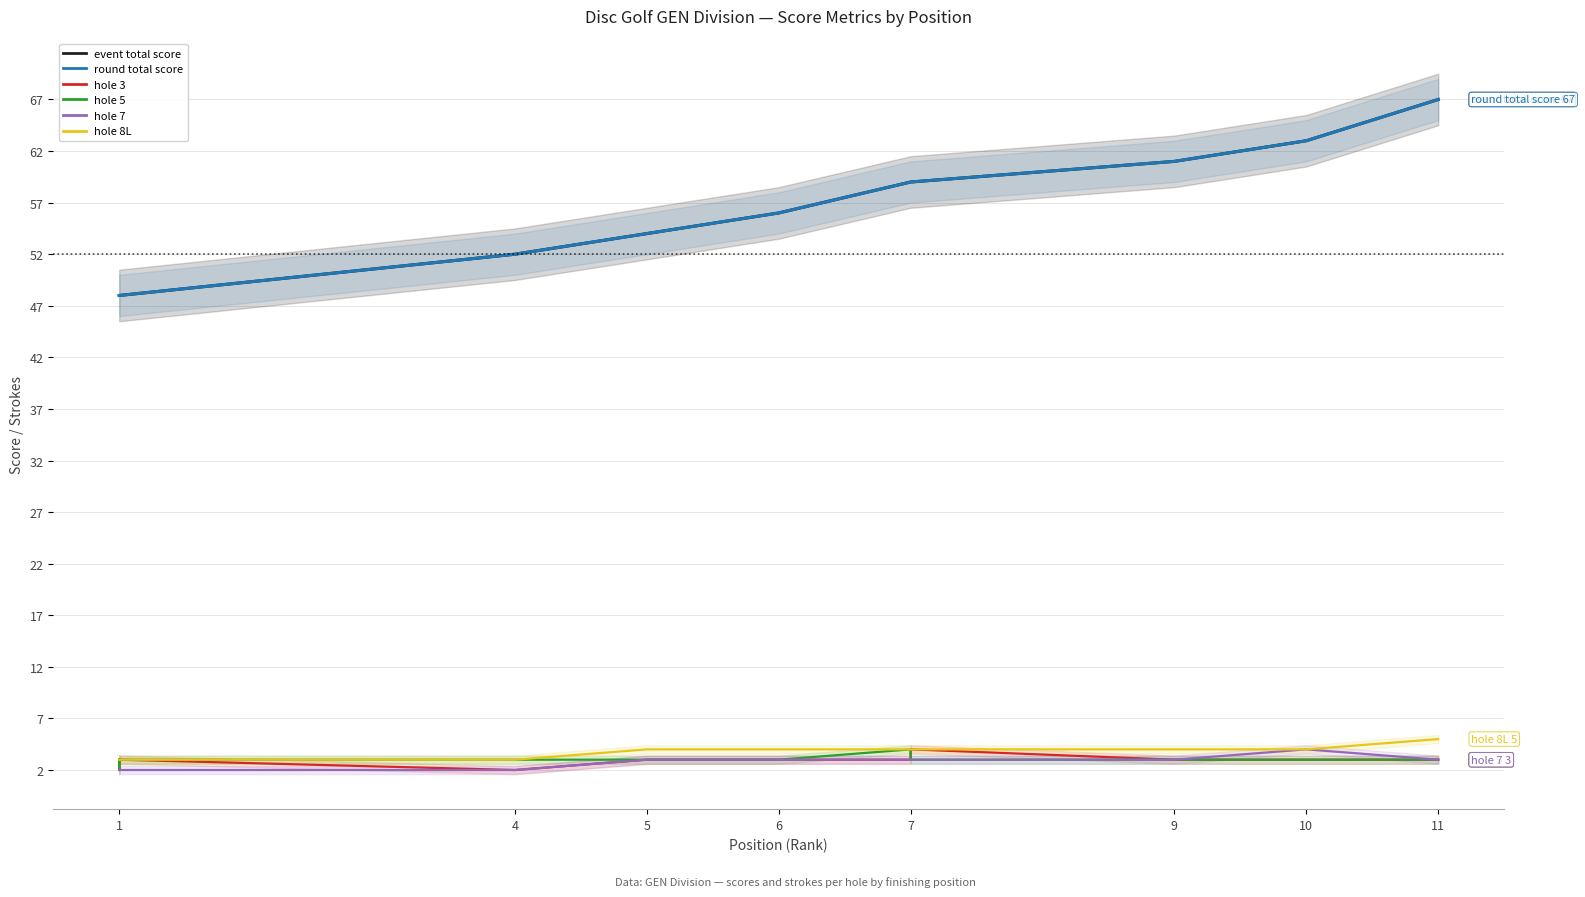

What is the sum of the event_total_score values at 7 and 10?

122